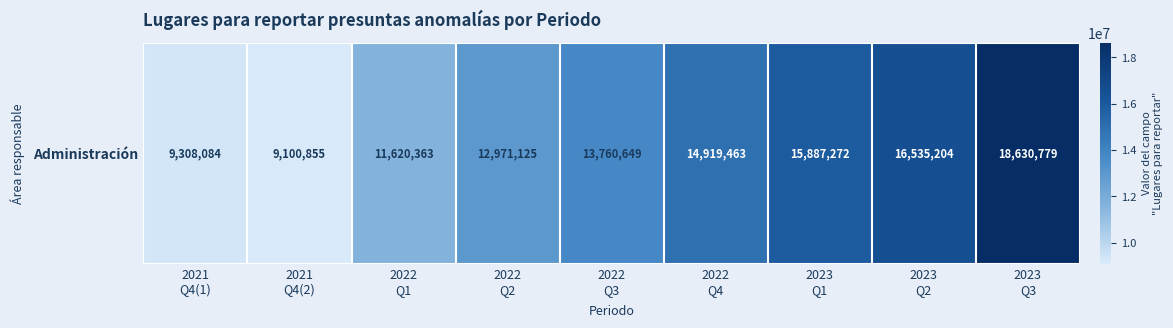

What is the difference between the values at 2023
Q2 and 2021
Q4(1)?

7227120